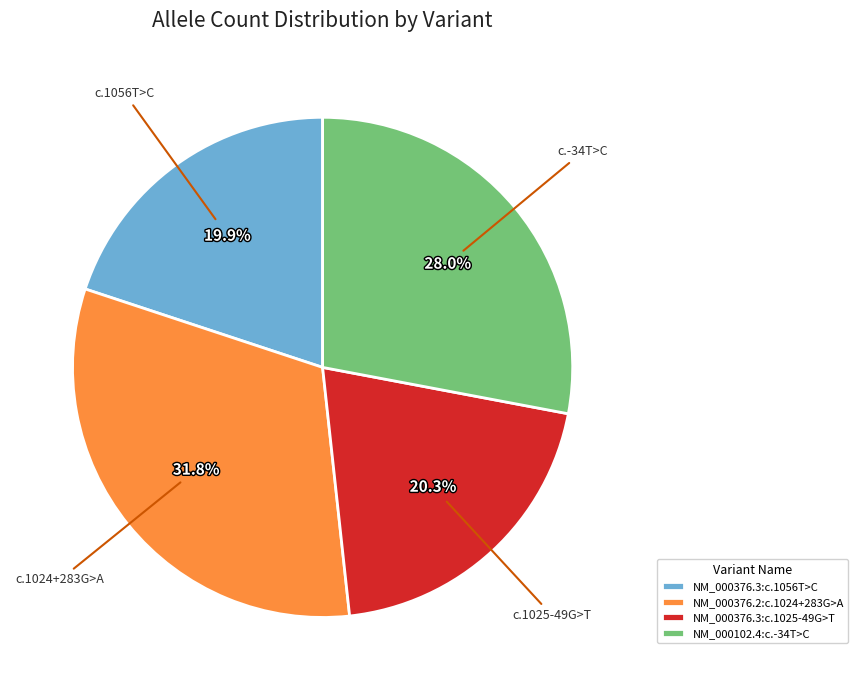

How many slices are in this pie chart?

4